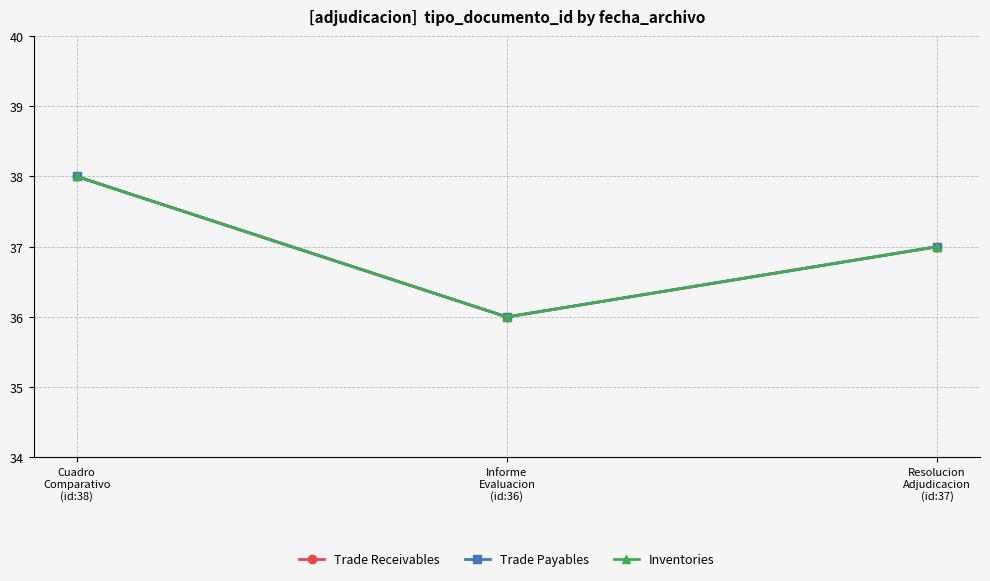

What is the maximum value shown in the chart?

38